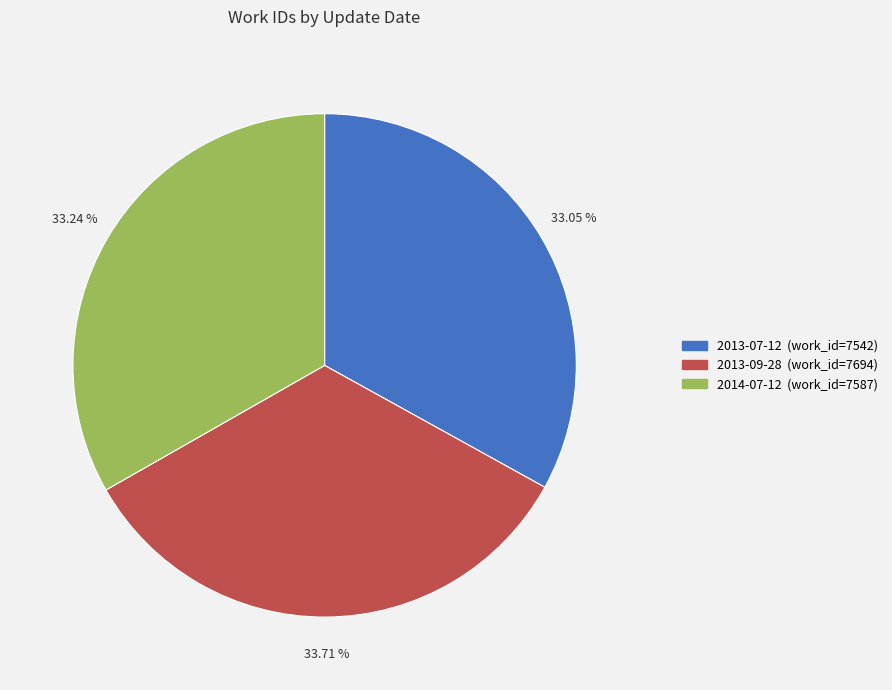

Does 2013-07-12 represent more than half of the total?

No